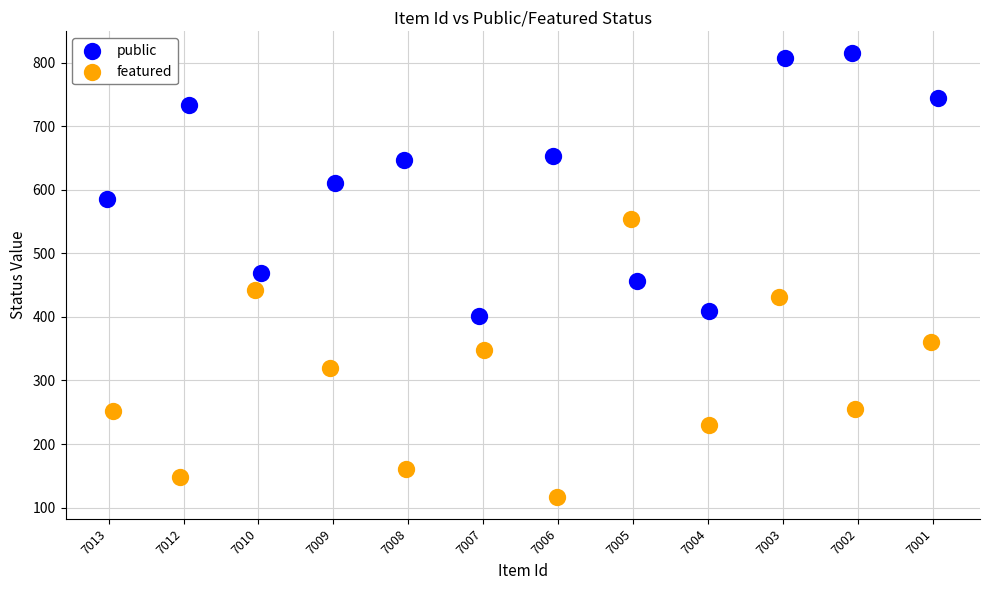

Which series contains the lowest Y value?

featured